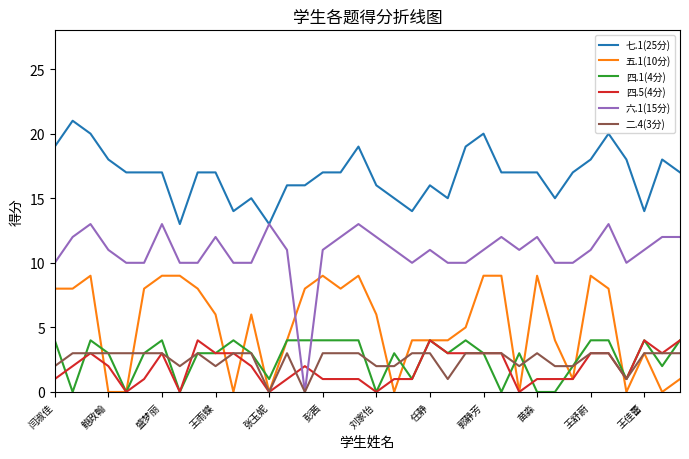

How many categories are shown in the chart?

36